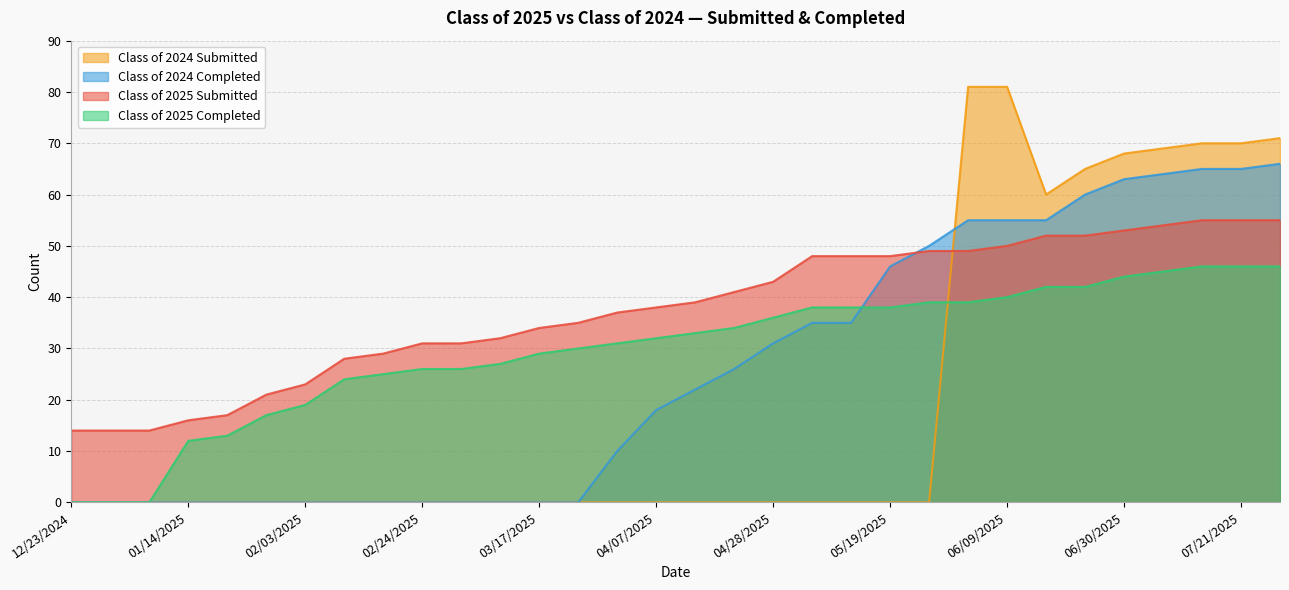

Where is Class of 2025 Completed nearest to the value 23?

02/10/2025